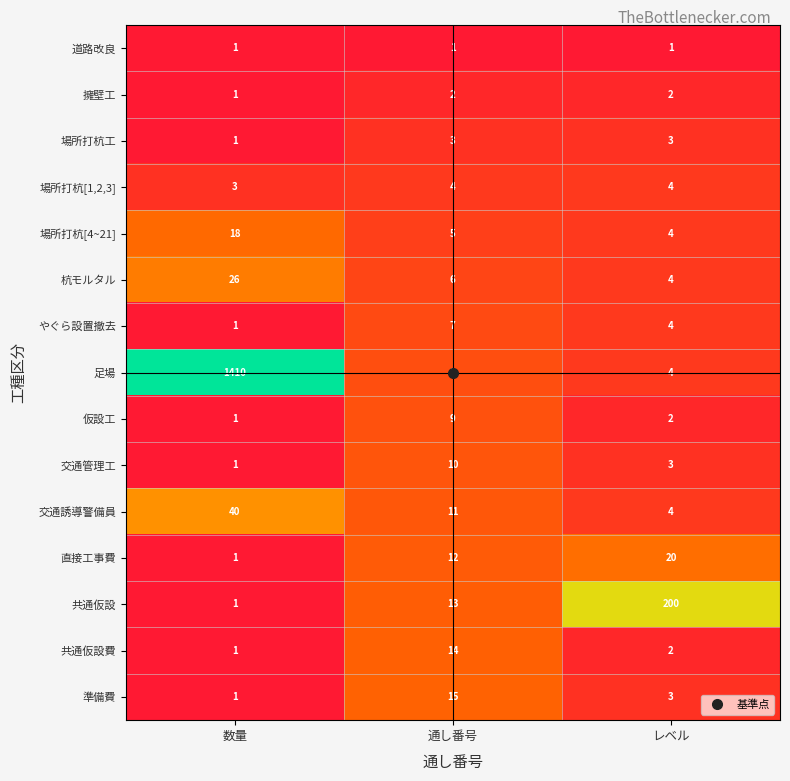

True or false: 杭モルタル has a value of 26 at 数量.

True